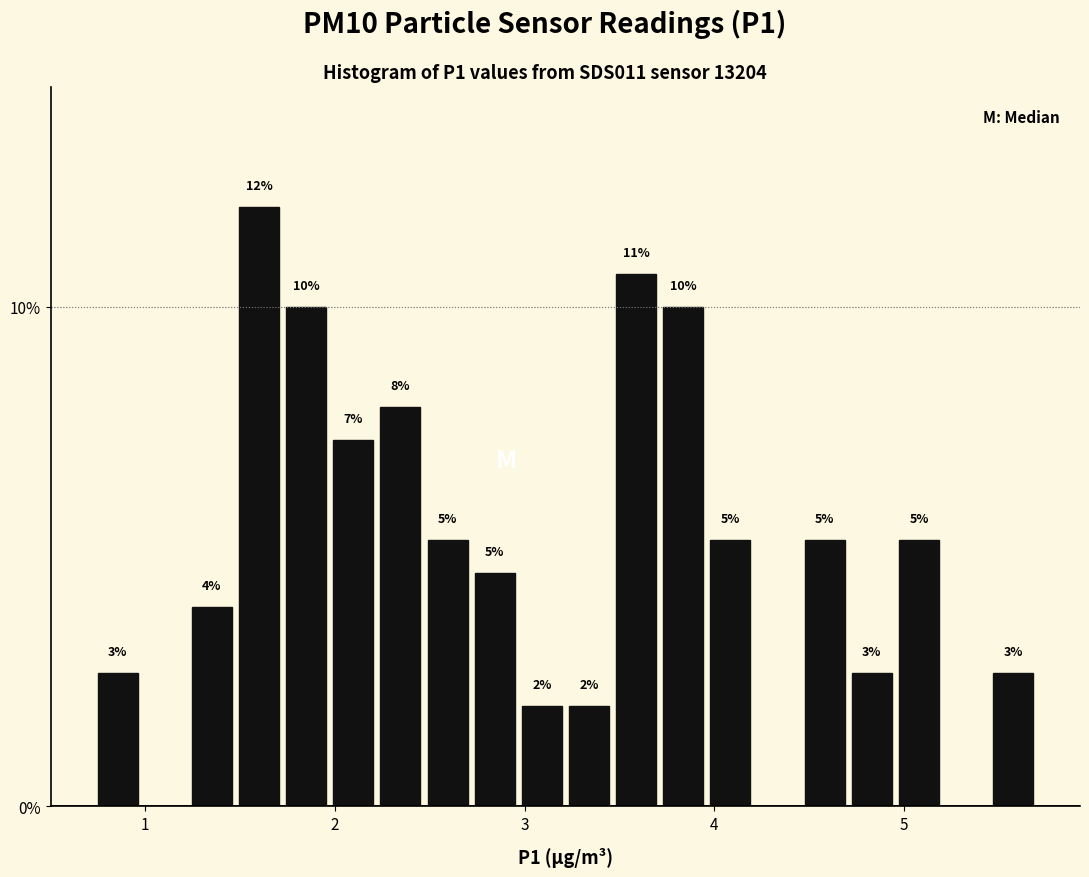

Read against the x-axis, roughly where is the centre of the tallest bar?

1.6